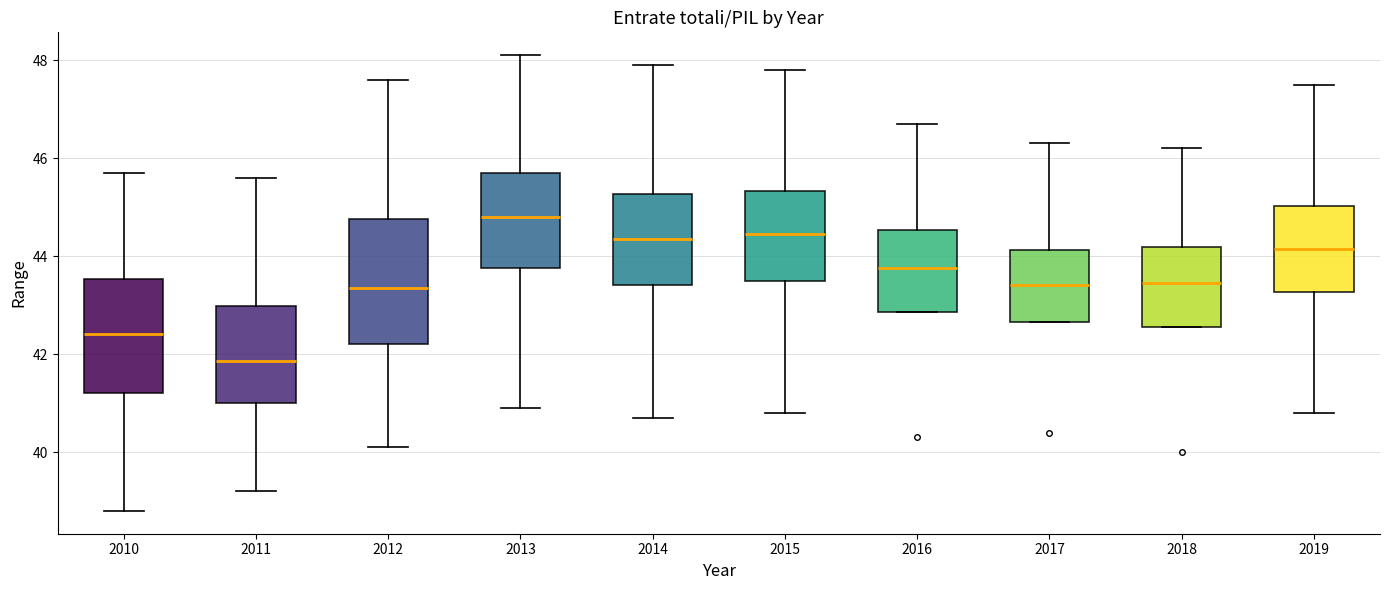

Reading left to right, transcribe this box plot: for each box, give where its median line is, the range the box spans, and where its two whiskers end, as read against the y-axis. The values are not printed on the chart, so give them approximately, as read against the axis.

2010: median 42.4, box 41.2 to 43.6, whiskers 38.8 to 45.8
2011: median 41.8, box 41.0 to 43.0, whiskers 39.2 to 45.6
2012: median 43.4, box 42.2 to 44.8, whiskers 40.2 to 47.6
2013: median 44.8, box 43.8 to 45.8, whiskers 41.0 to 48.2
2014: median 44.4, box 43.4 to 45.2, whiskers 40.8 to 48.0
2015: median 44.4, box 43.6 to 45.4, whiskers 40.8 to 47.8
2016: median 43.8, box 42.8 to 44.6, whiskers 42.8 to 46.8
2017: median 43.4, box 42.6 to 44.2, whiskers 42.6 to 46.4
2018: median 43.4, box 42.6 to 44.2, whiskers 42.6 to 46.2
2019: median 44.2, box 43.2 to 45.0, whiskers 40.8 to 47.6